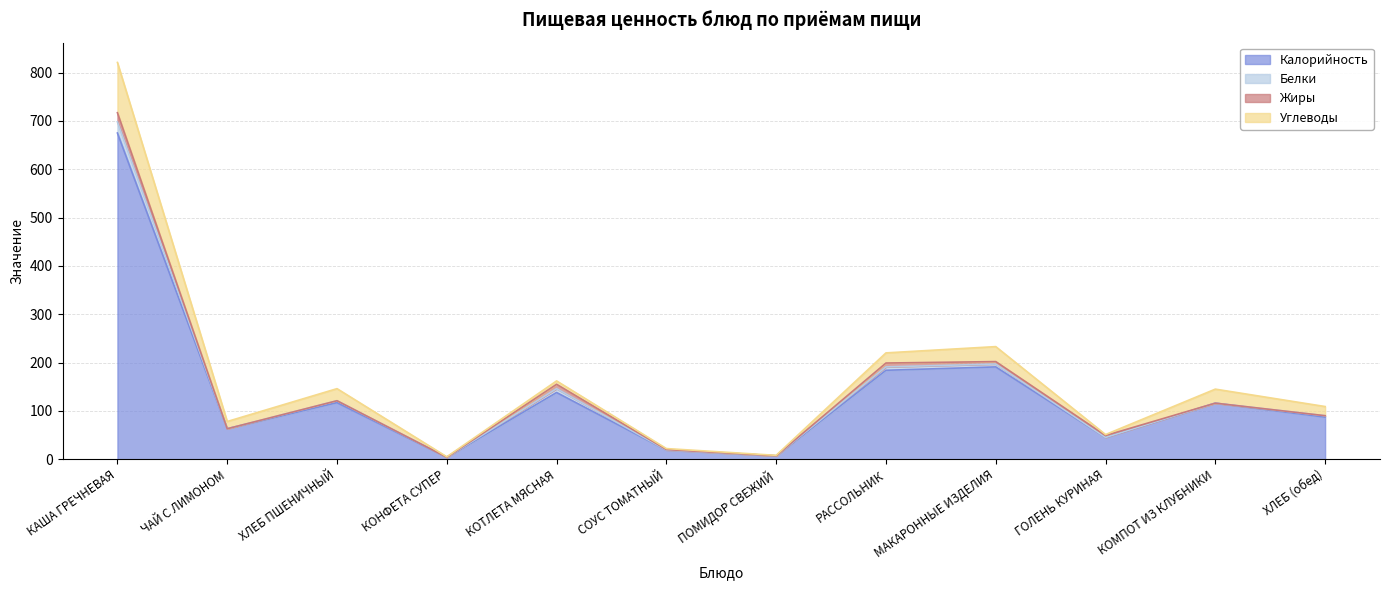

Which category has the highest value across all series?

КАША ГРЕЧНЕВАЯ